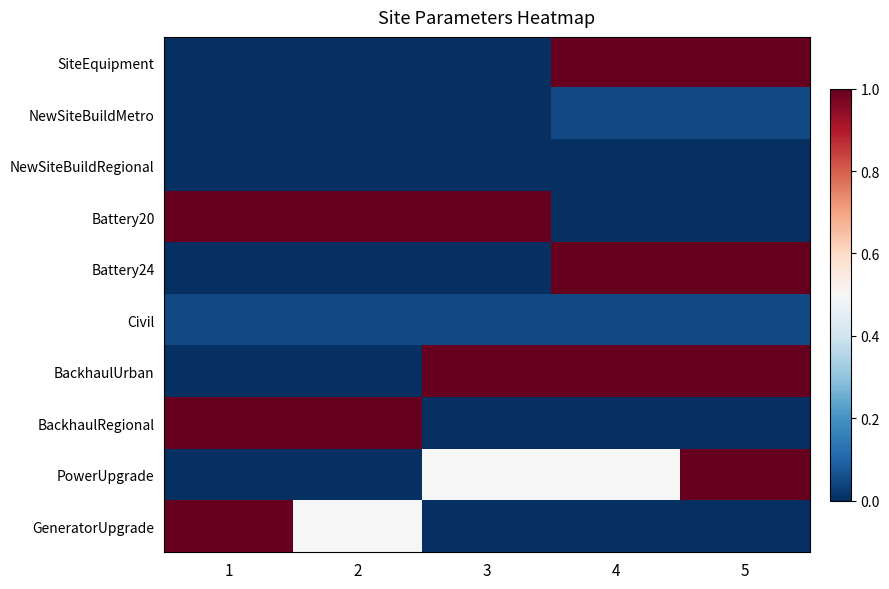

What is the difference between the highest and lowest values at 4?

1.0